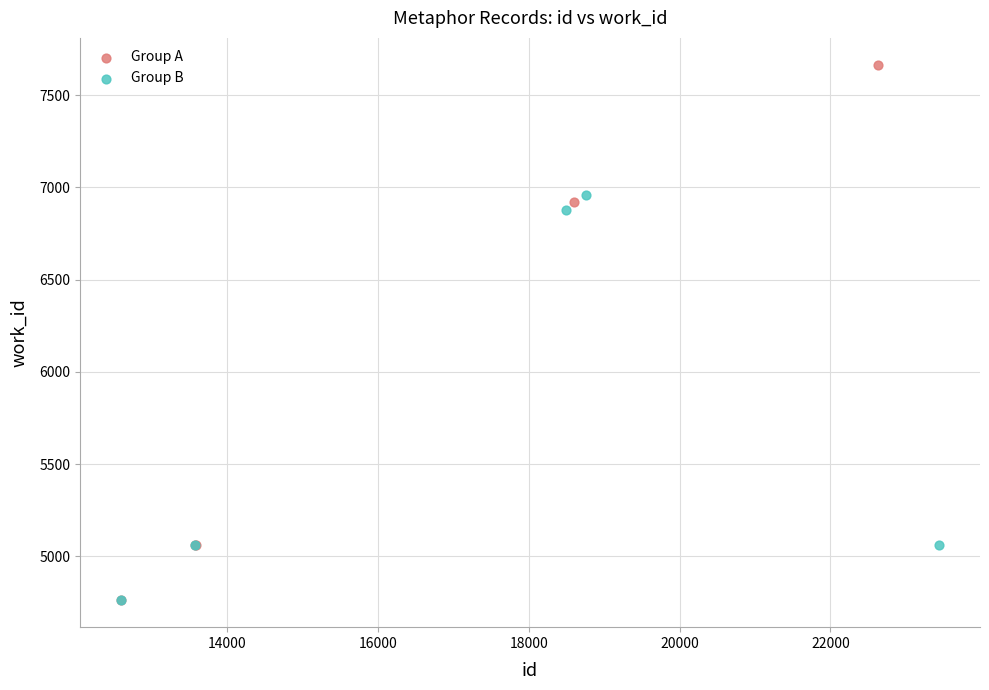

Which series contains the highest Y value?

Group A